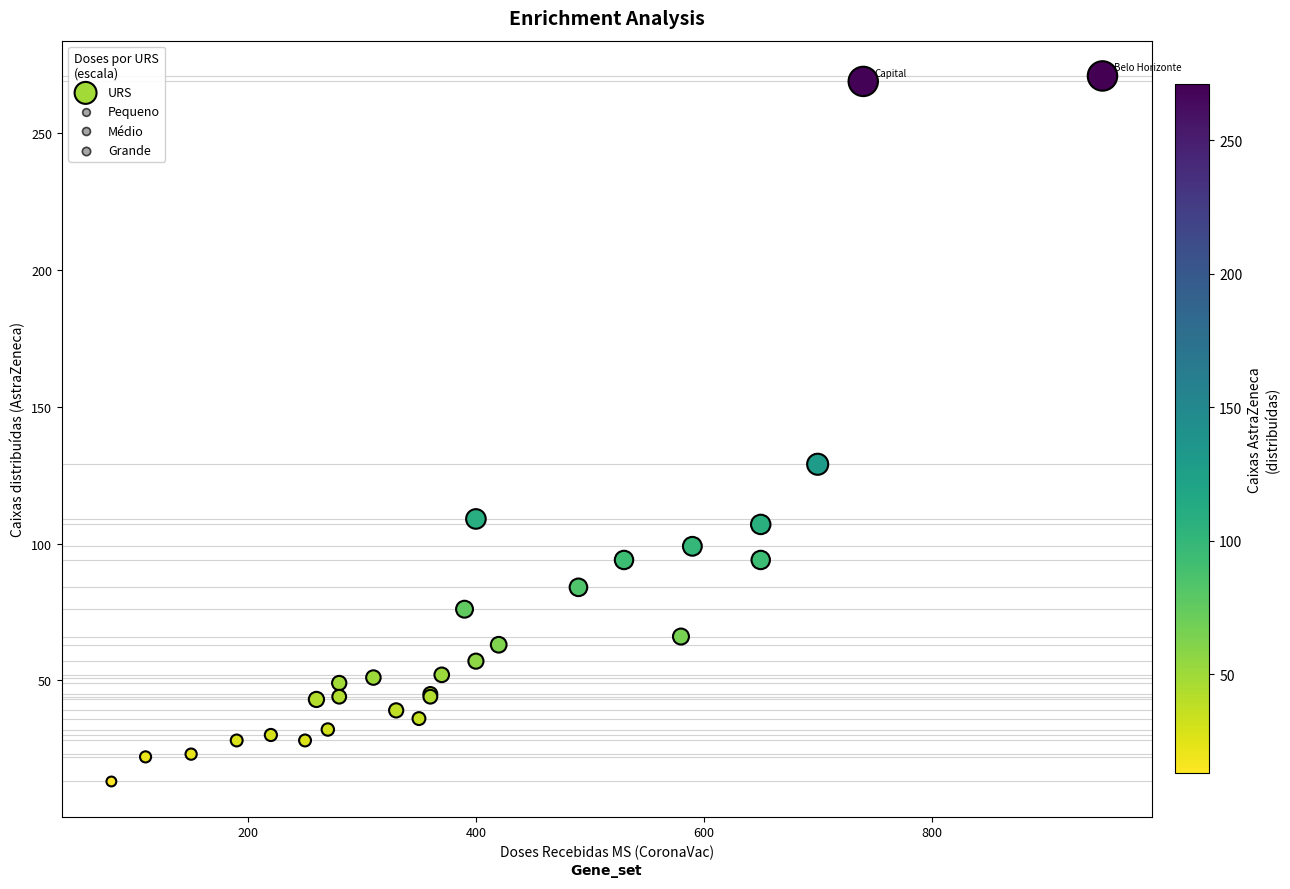

What Y value in the scatter plot is closest to 142?

129